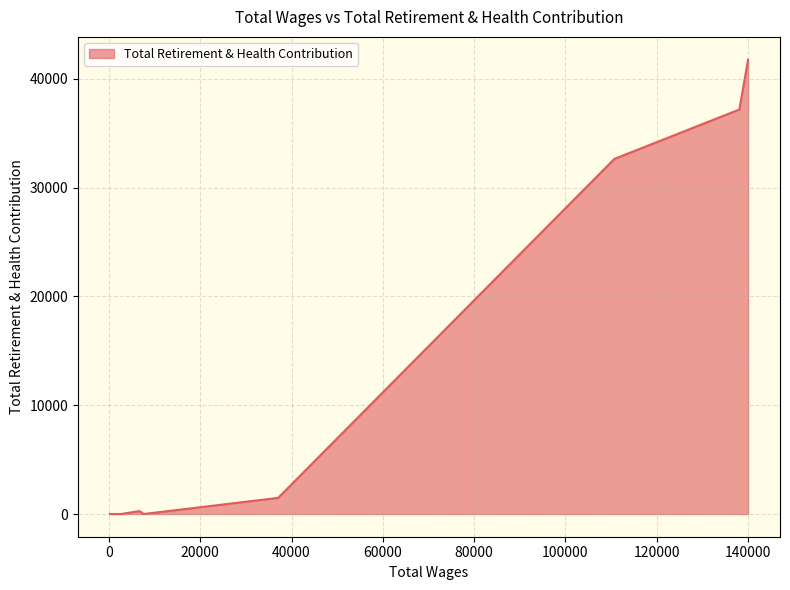

What is the maximum value shown in the chart?

41776